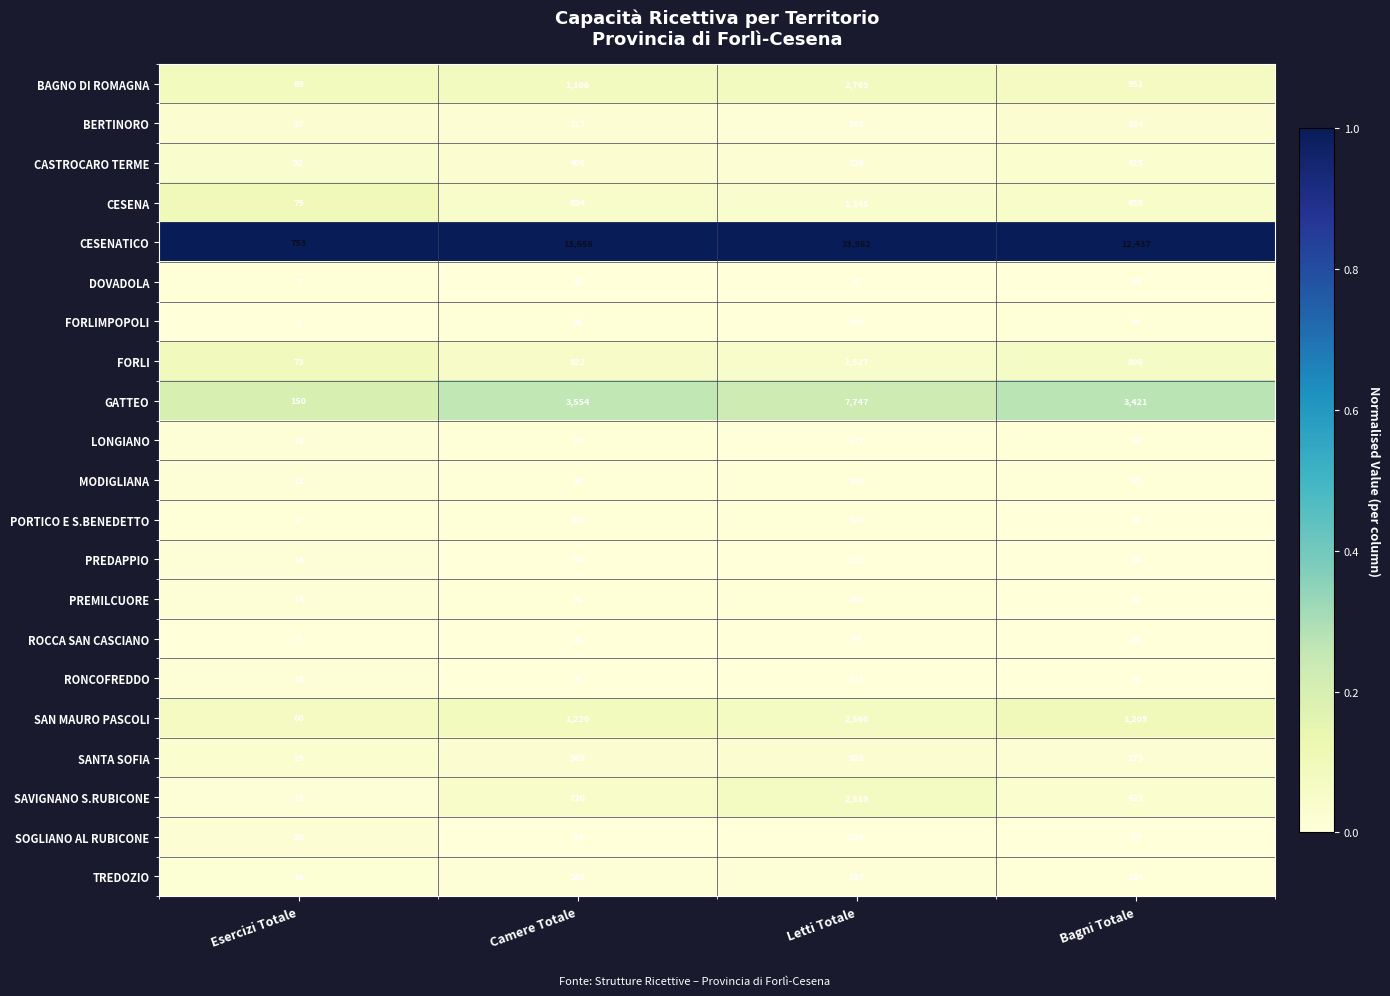

What is the difference between the maximum and second lowest values in the DOVADOLA series?

45